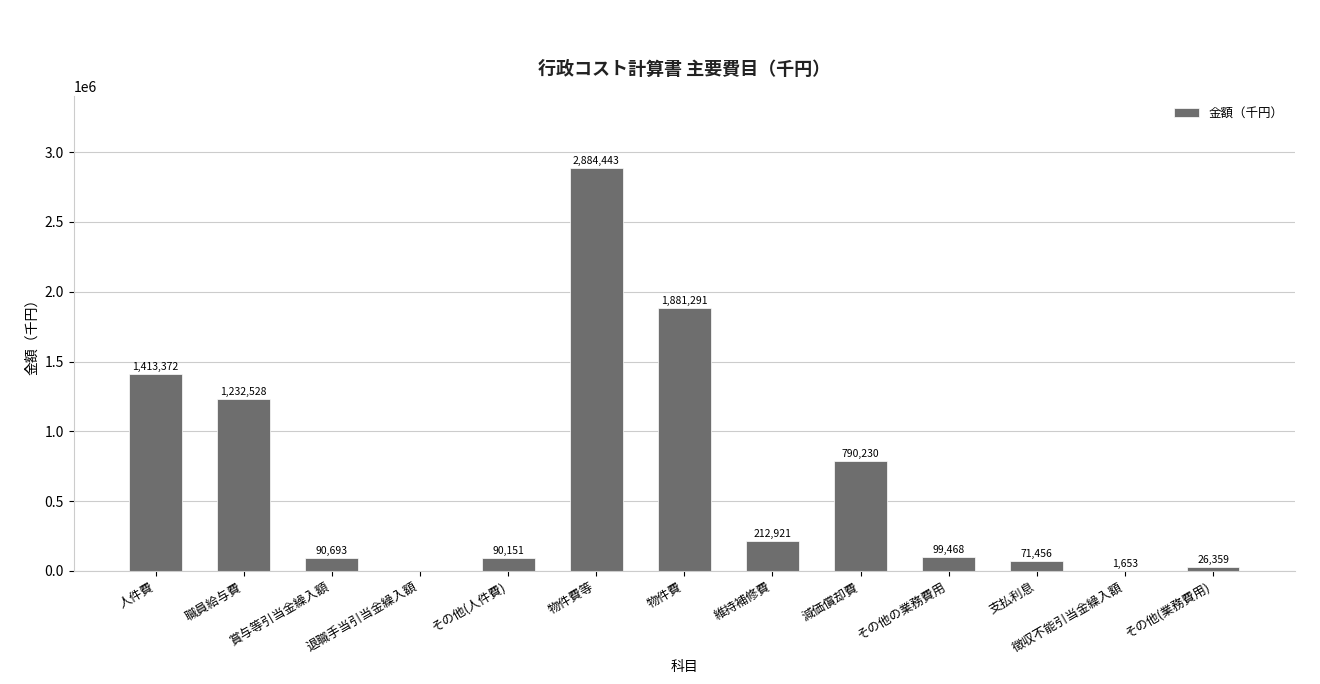

The value at 物件費等 is 2884443. True or false?

True